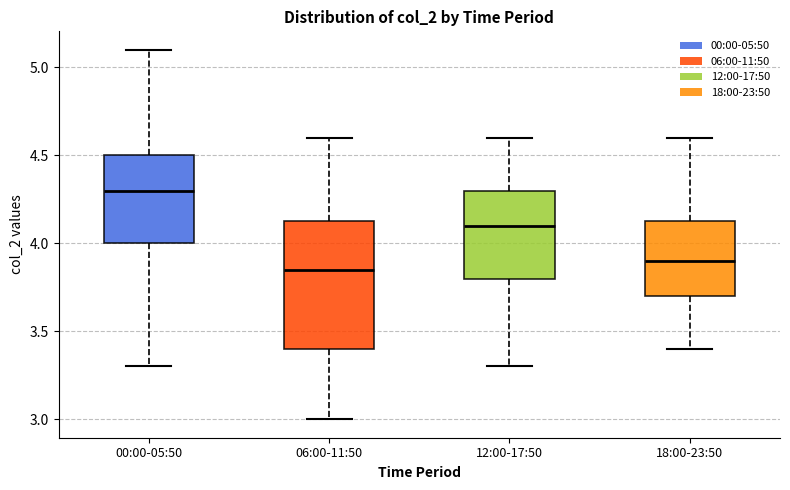

Comparing the boxes themselves (not the whiskers), which one is the tallest?

06:00-11:50